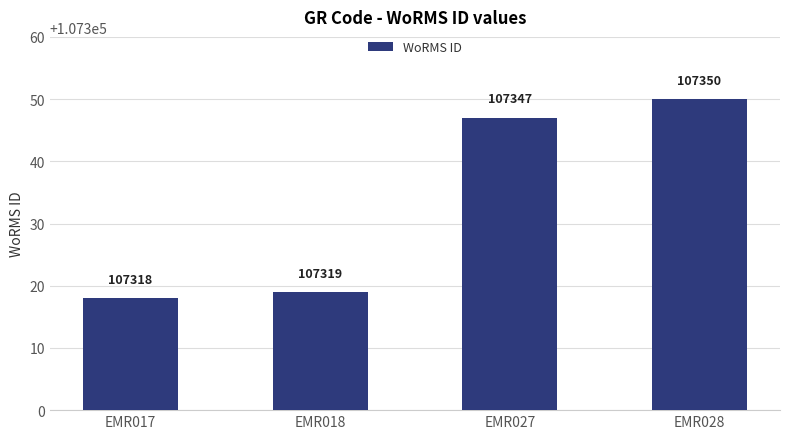

What is the smallest value displayed?

107318